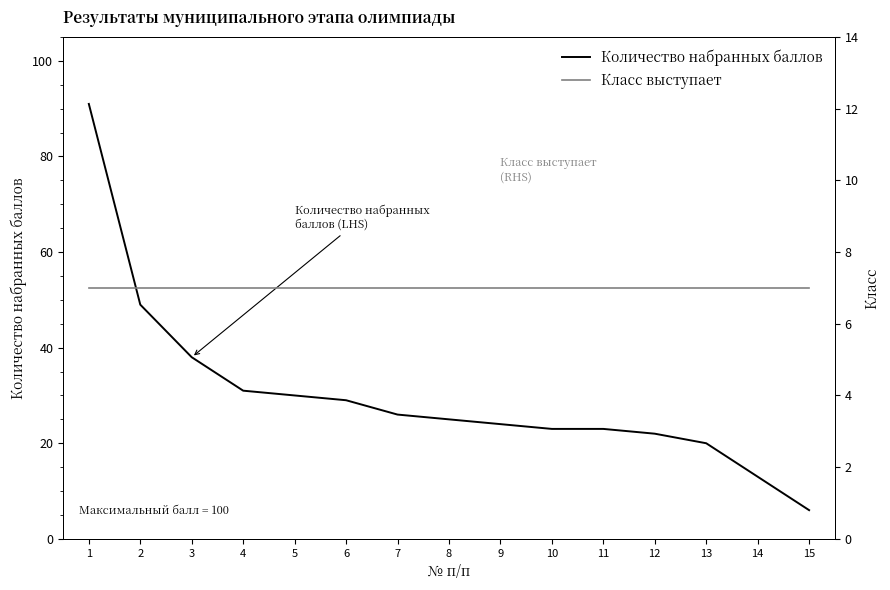

Reading left to right, extract all data points from this chart.

Количество набранных баллов: 1=91	2=49	3=38	4=31	5=30	6=29	7=26	8=25	9=24	10=23	11=23	12=22	13=20	14=13	15=6
Класс выступает: 1=7	2=7	3=7	4=7	5=7	6=7	7=7	8=7	9=7	10=7	11=7	12=7	13=7	14=7	15=7